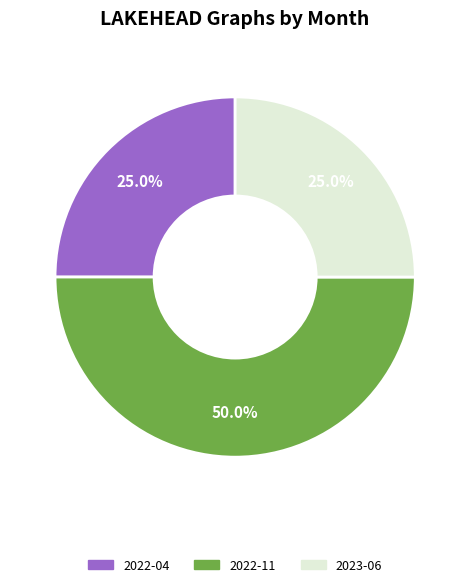

How many slices are in this pie chart?

3